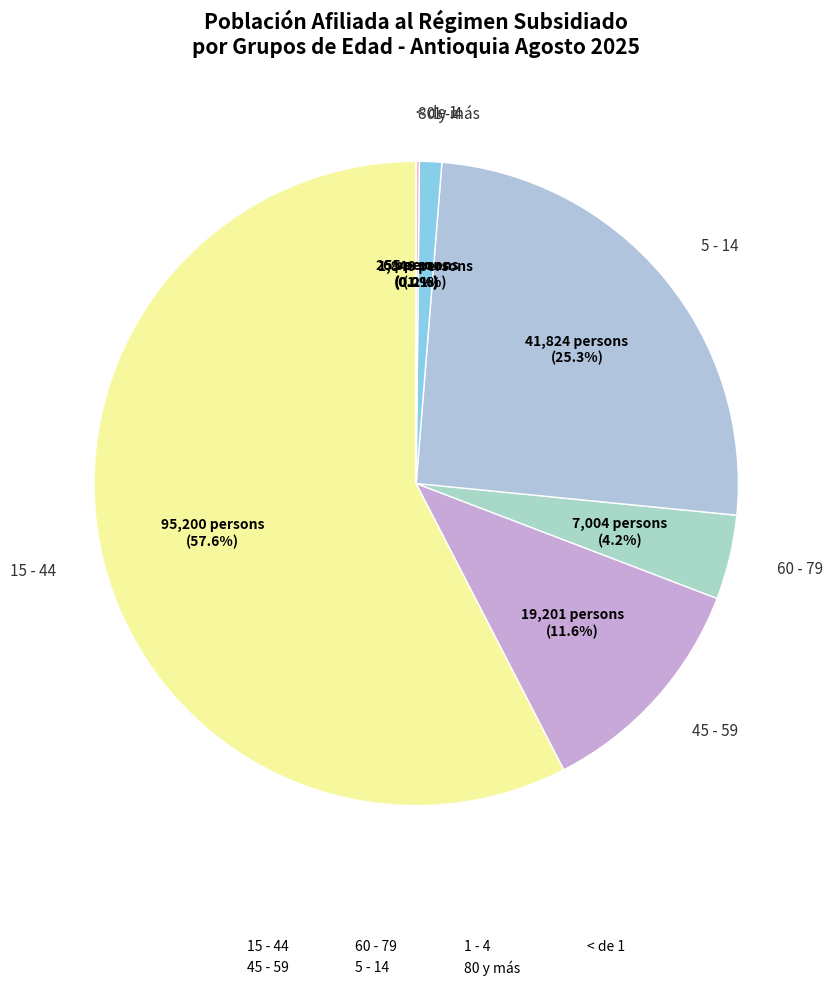

Is there any slice that represents more than half of the pie?

Yes